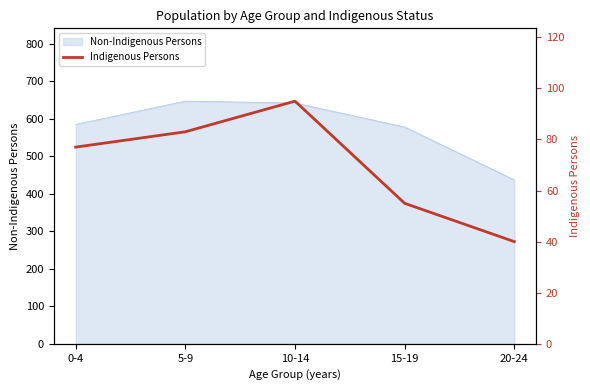

Which has a higher value, 10-14 or 0-4?

10-14